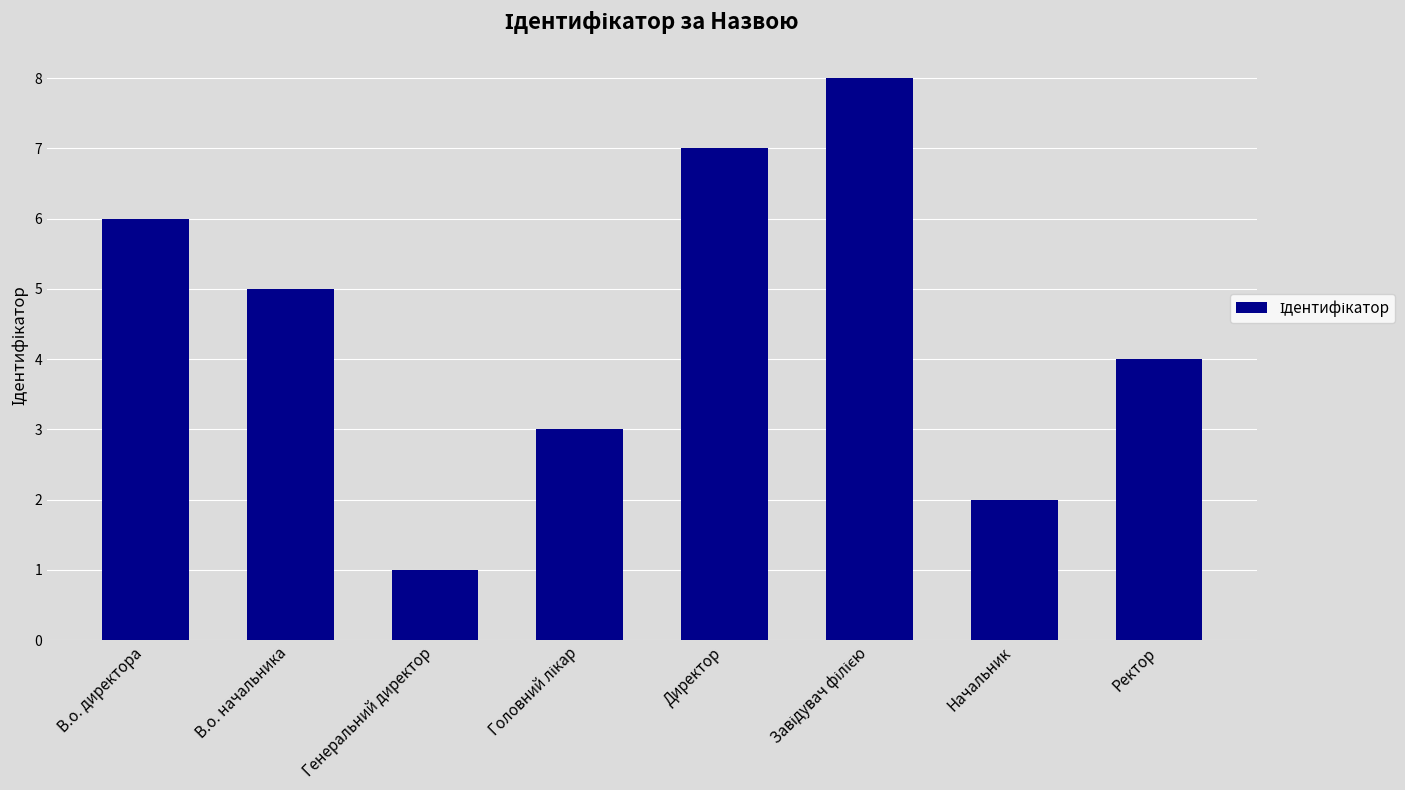

What is the label of the 8th bar from the right?

В.о. директора